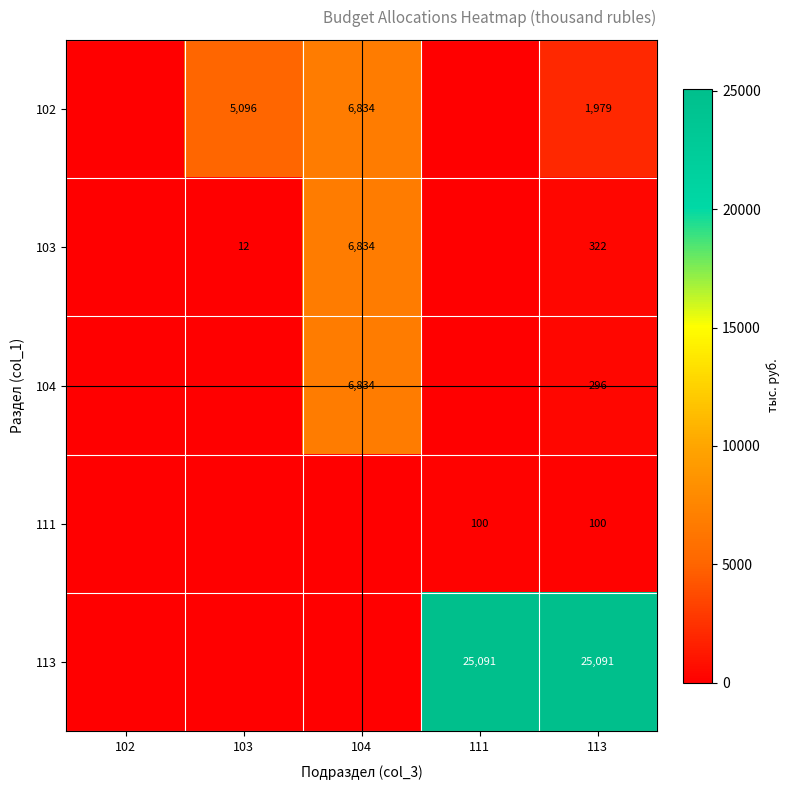

What is the spread (max minus min) of values at 113?

24991